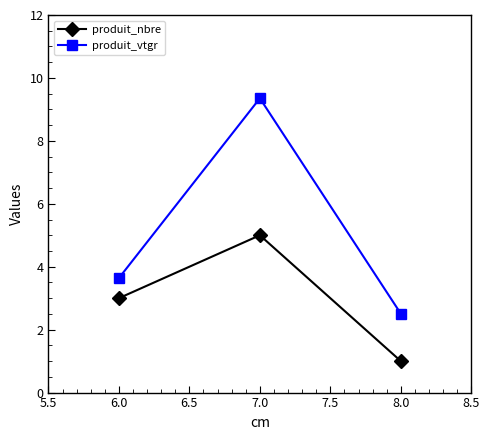

Which series has the largest range (max minus min)?

produit_vtgr